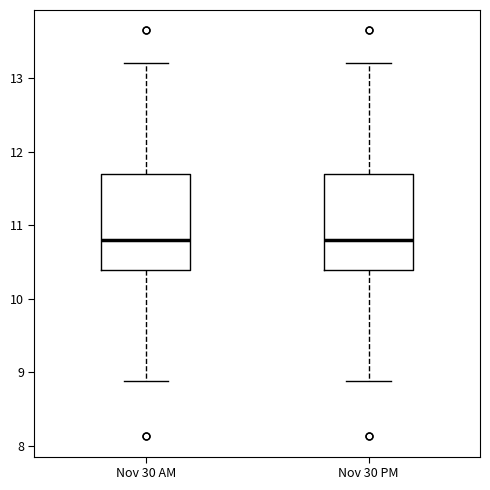

Reading left to right, read every box against the y-axis: the position of its median line, the range the box covers, and the ends of its whiskers. The values are not printed on the chart, so give them approximately, as read against the axis.

Nov 30 AM: median 10.8, box 10.4 to 11.7, whiskers 8.9 to 13.2
Nov 30 PM: median 10.8, box 10.4 to 11.7, whiskers 8.9 to 13.2